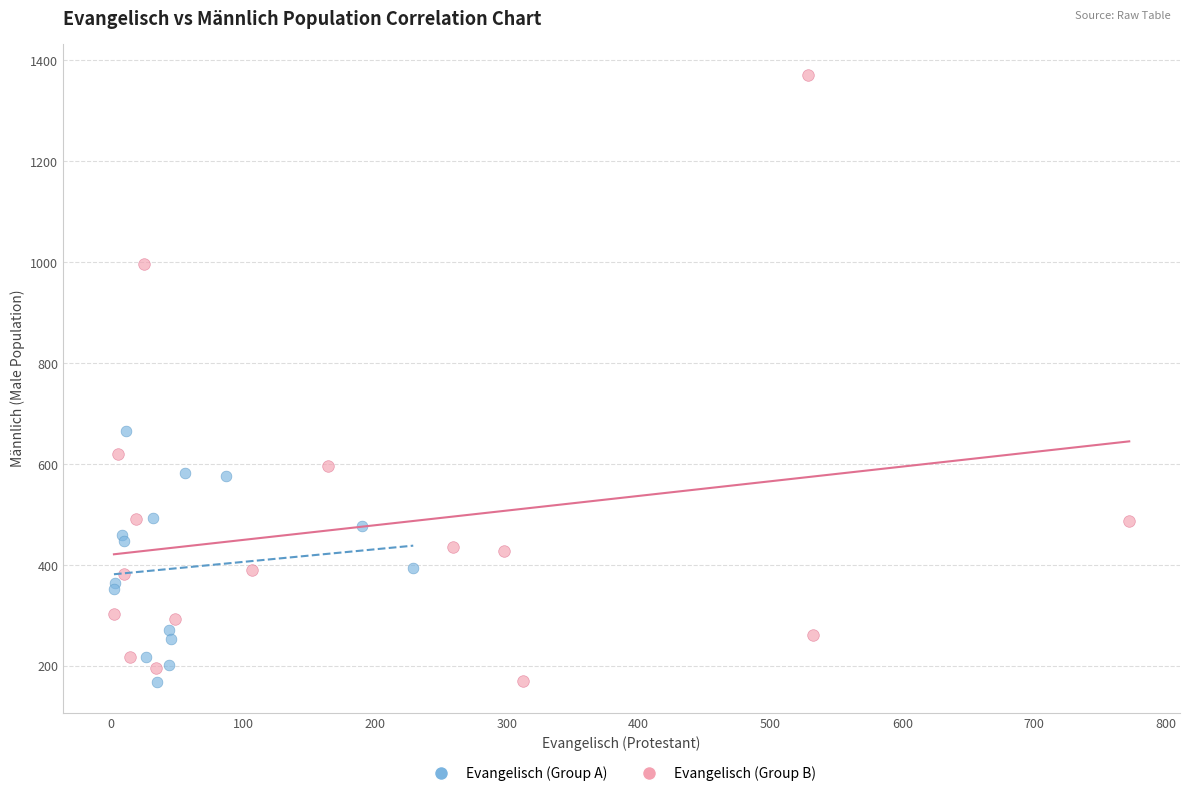

Which series contains the highest Y value?

Evangelisch (Group B)